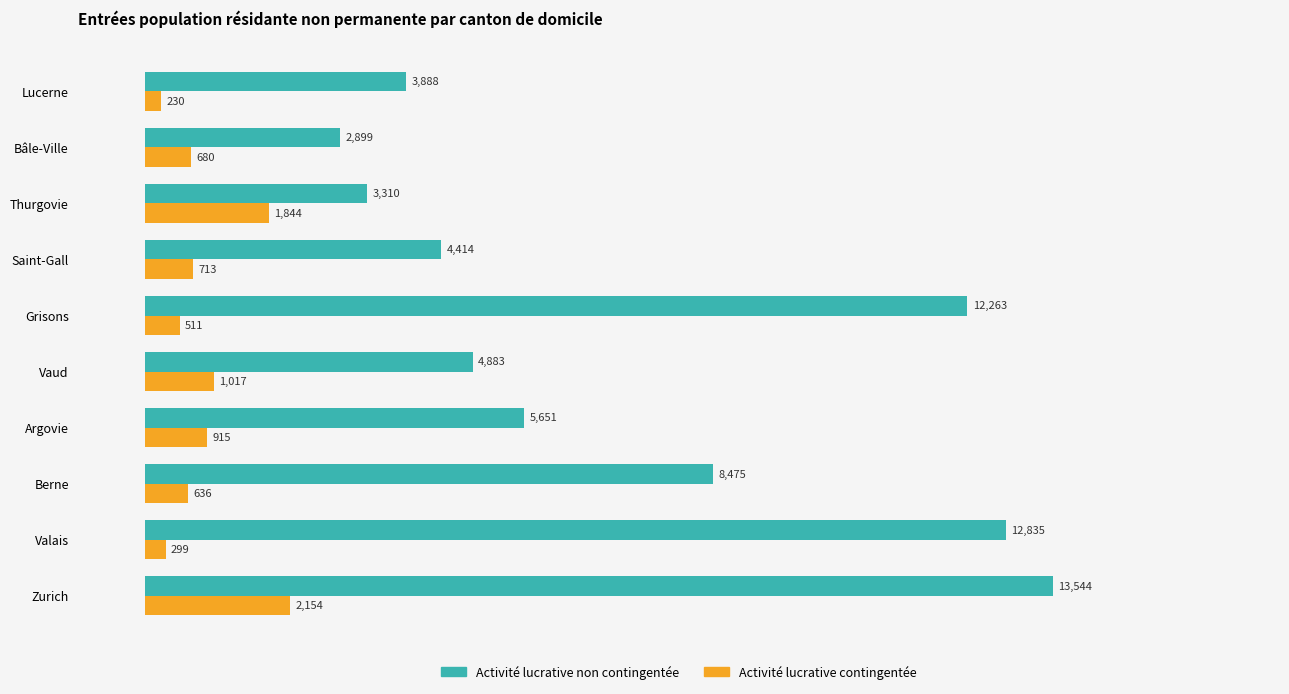

What is the difference between the highest and lowest values at Lucerne?

3658